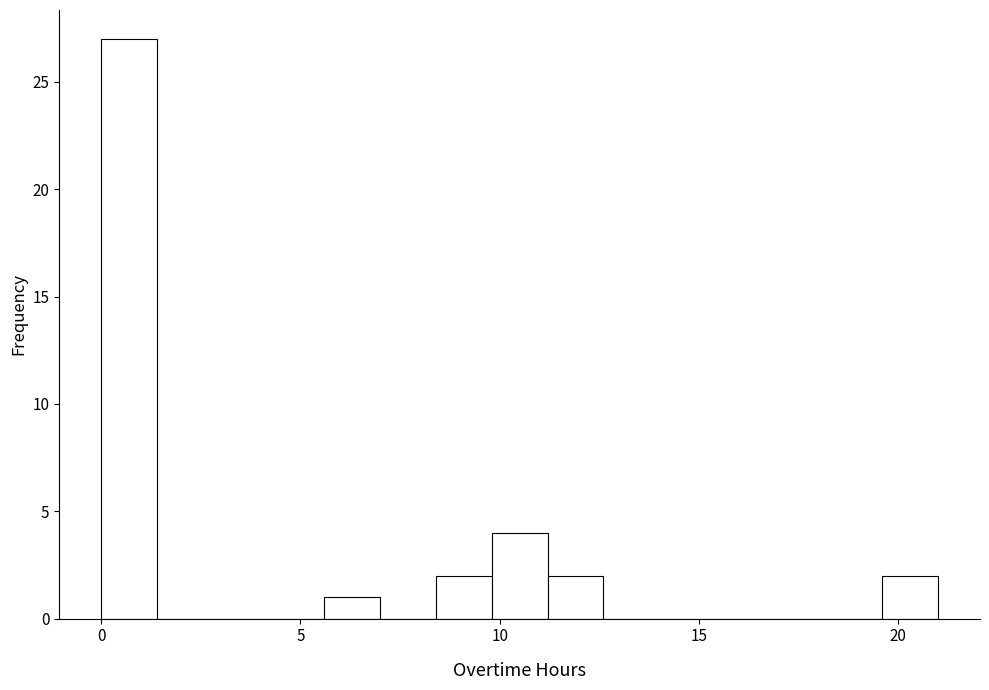

Around what value on the x-axis is the tallest bar? Give the approximate position of its centre, as read against the axis.

0.5